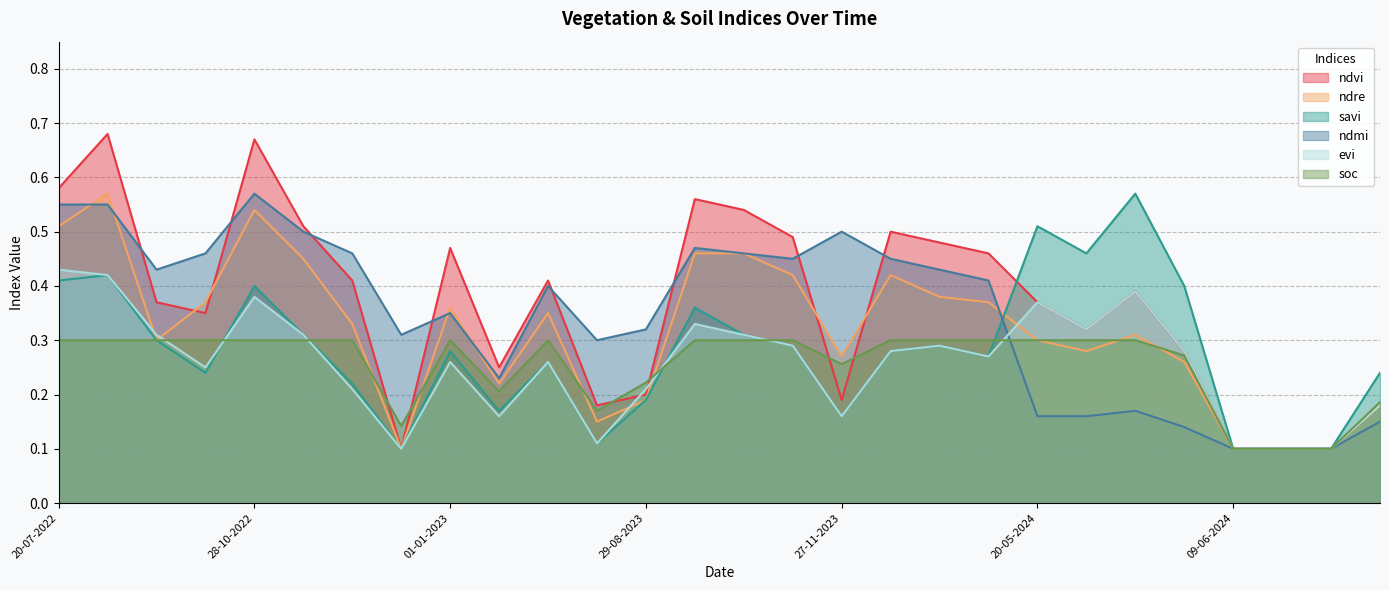

At how many categories does at least one series exceed 0?

28